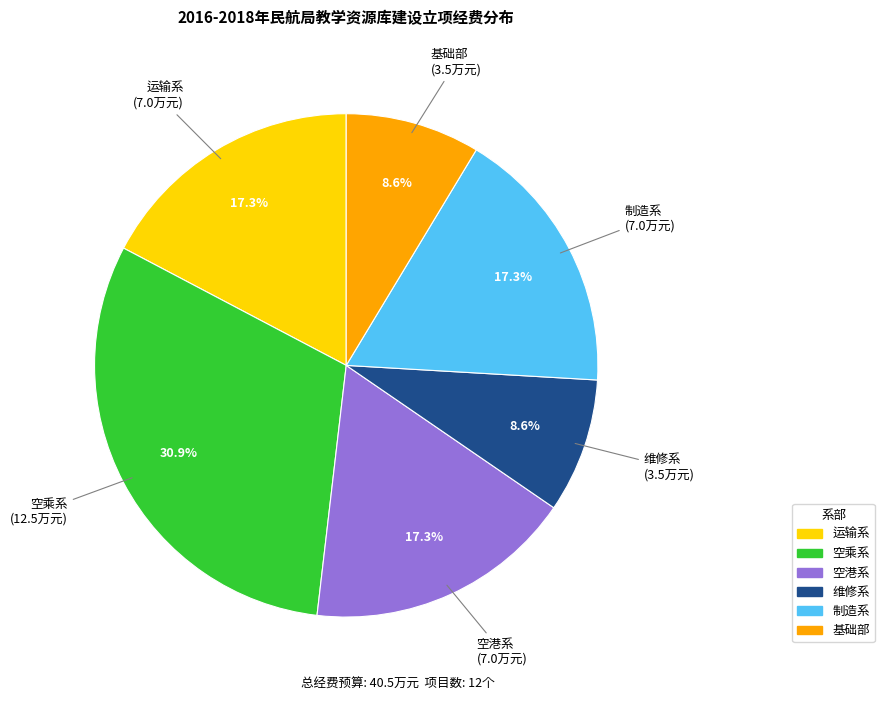

What is the ratio of the value at 基础部 to the value at 空港系?

0.5